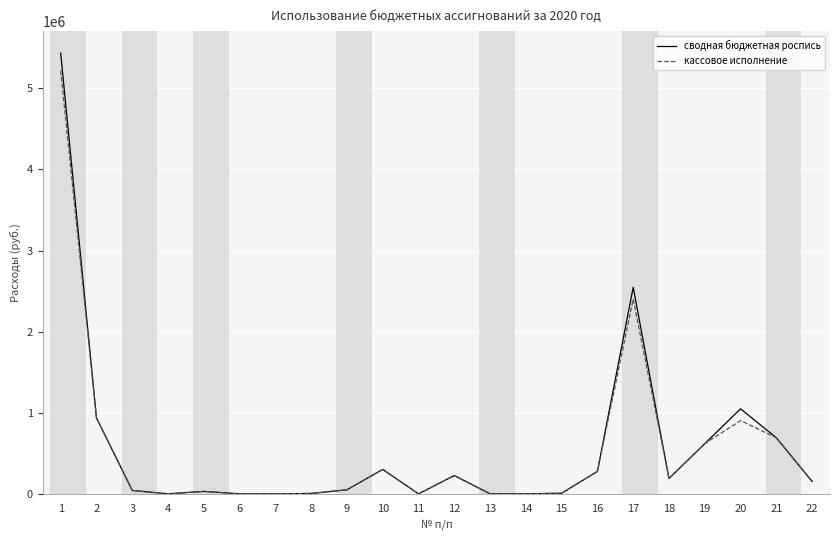

How many series are shown in this chart?

2